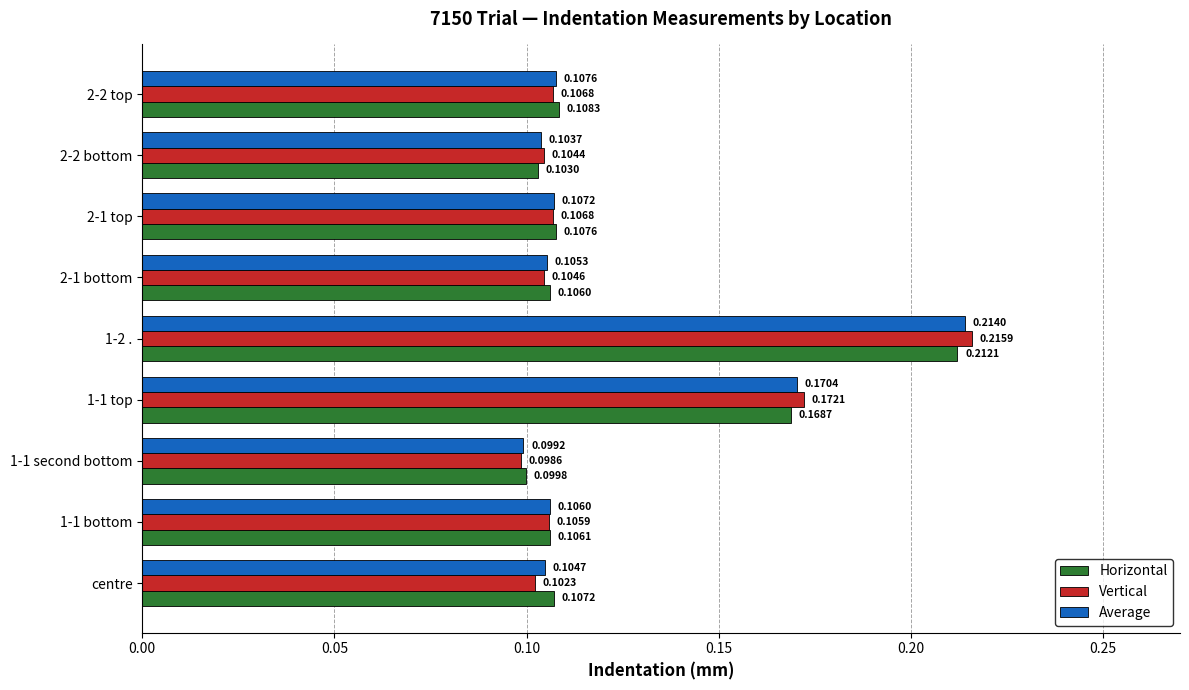

What is the sum of all Average values?

1.1